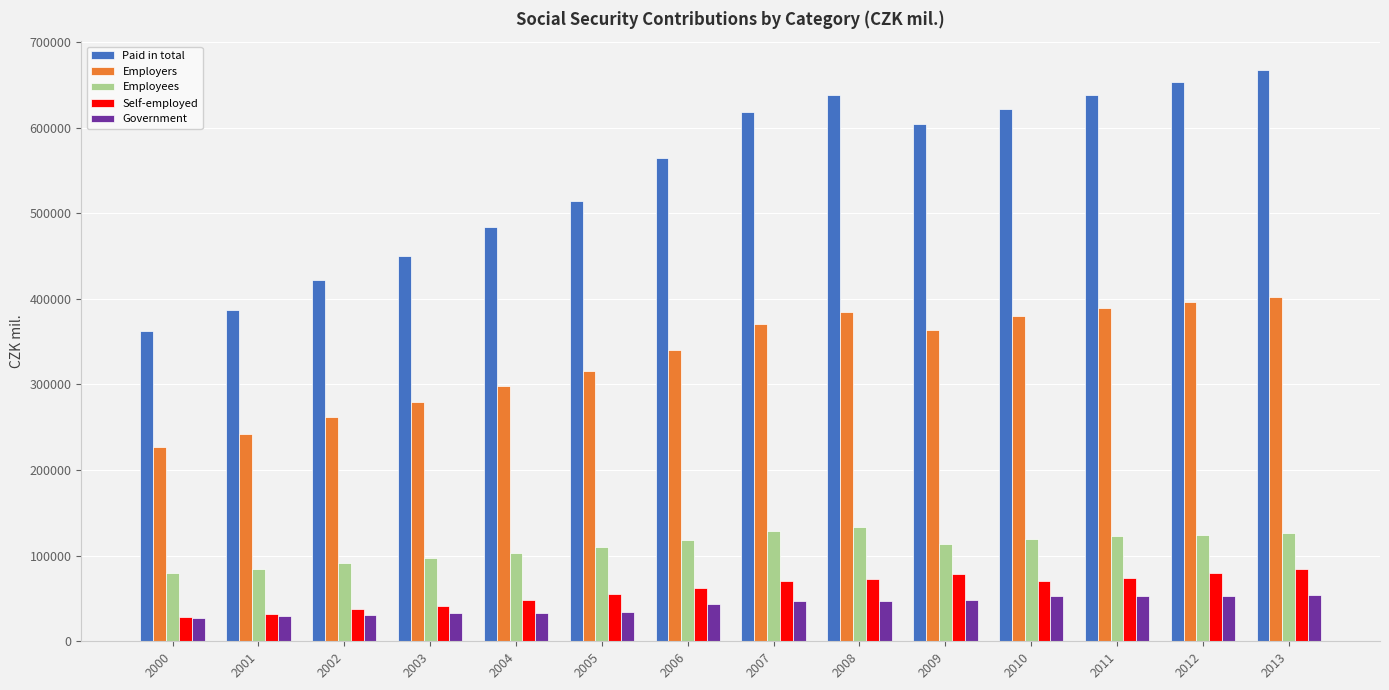

What is the approximate value of Paid in total at 2007?

617540